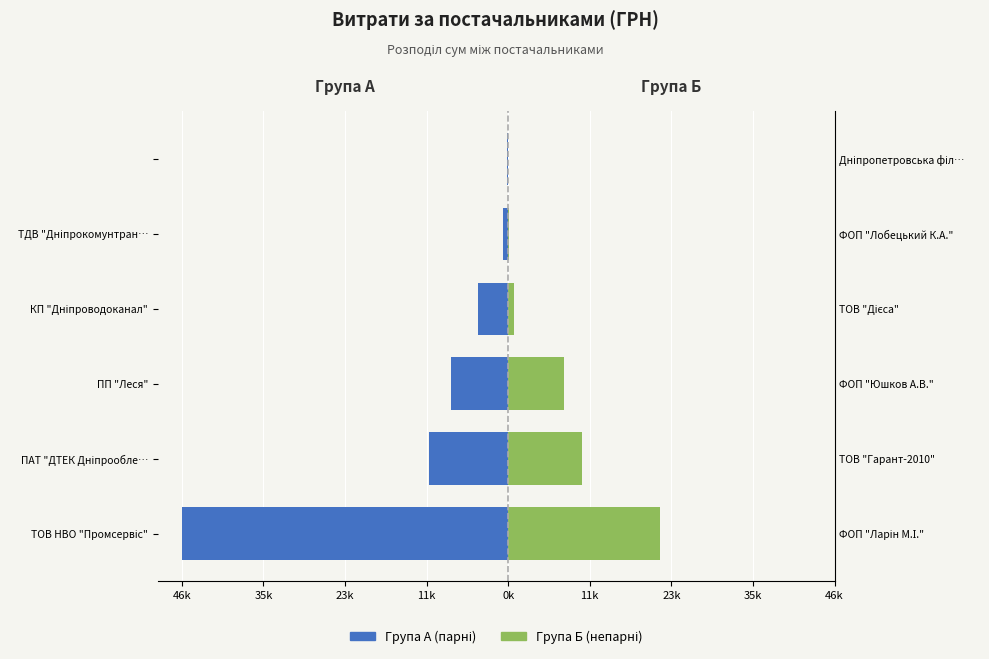

What is the approximate value of Група А (парні) at 0k?

-799.3